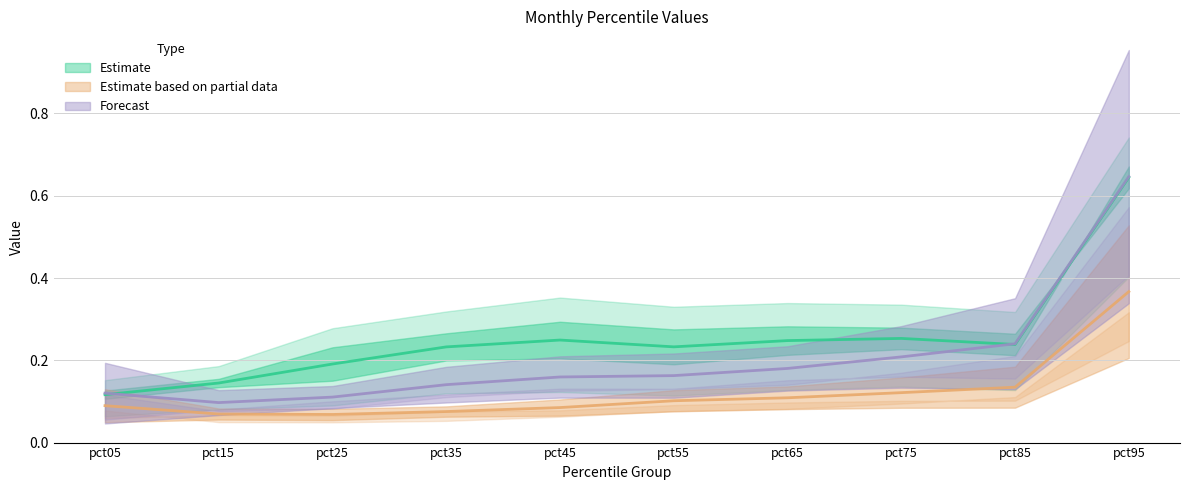

Where is the first local minimum for Forecast (mid)?

pct15